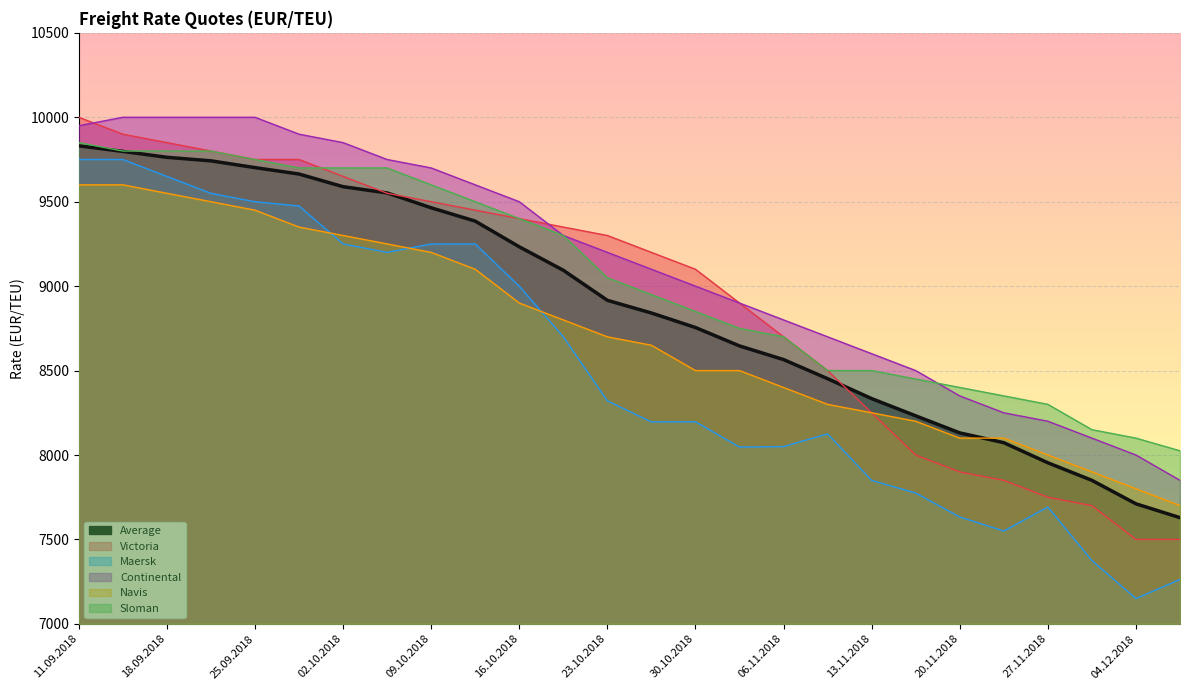

What is the sum of all Sloman values?

234975